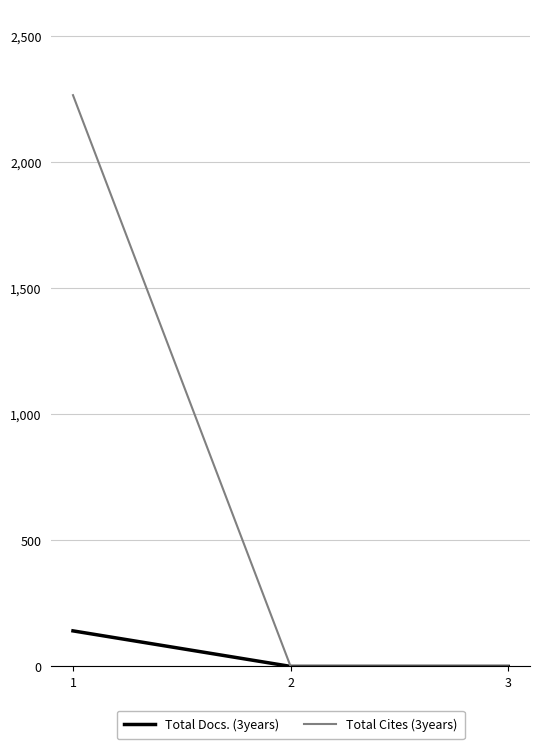

Rank the series by their maximum value, from highest to lowest.

Total Cites (3years), Total Docs. (3years)